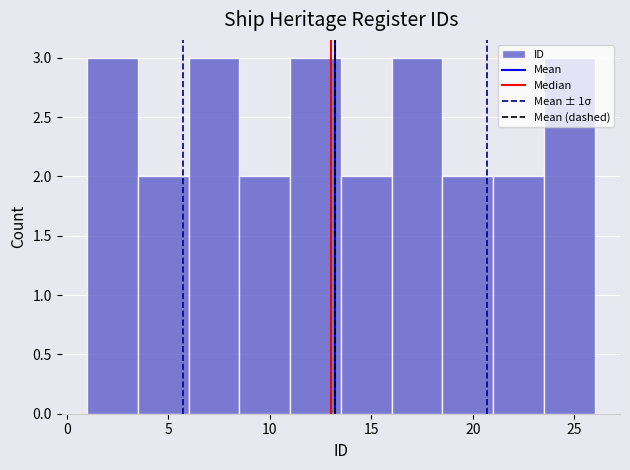

Reading left to right, list every bar in this chart as the range it spans on the x-axis followed by its height. The values are not printed on the chart, so give them approximately, as read against the axis.

1.0 to 3.5: 3
3.5 to 6.0: 2
6.0 to 8.5: 3
8.5 to 11.0: 2
11.0 to 13.5: 3
13.5 to 16.0: 2
16.0 to 18.5: 3
18.5 to 21.0: 2
21.0 to 23.5: 2
23.5 to 26.0: 3